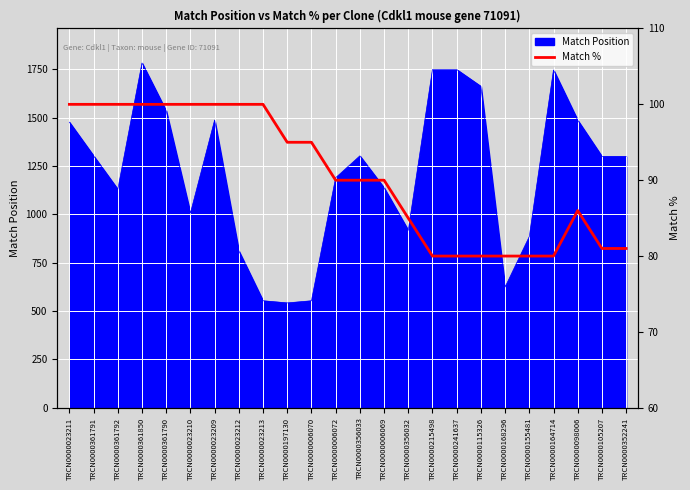

Is it true that the value at TRCN0000115326 is 80?

True